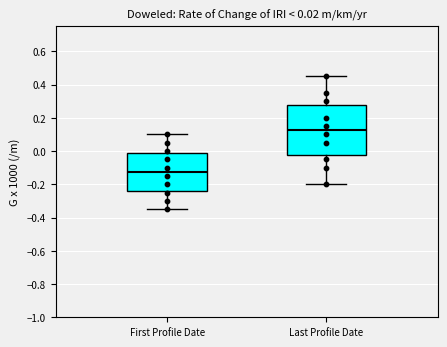

Which box is the tallest, from its lower edge to its upper edge?

Last Profile Date